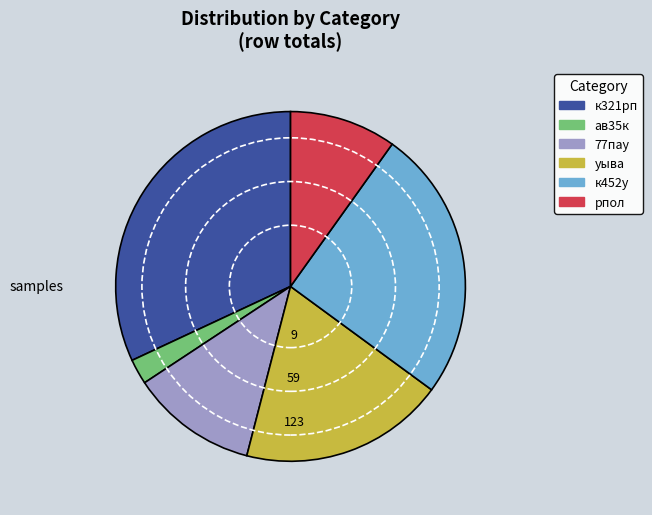

Combined, do 77пау and уыва account for over 50%?

No